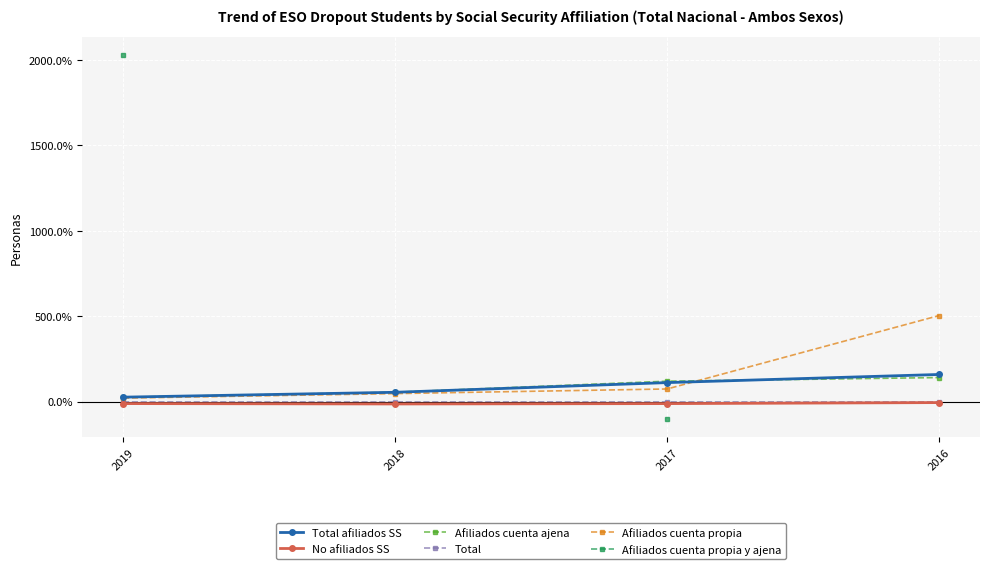

True or false: Afiliados cuenta propia and Total afiliados SS cross at least once.

True